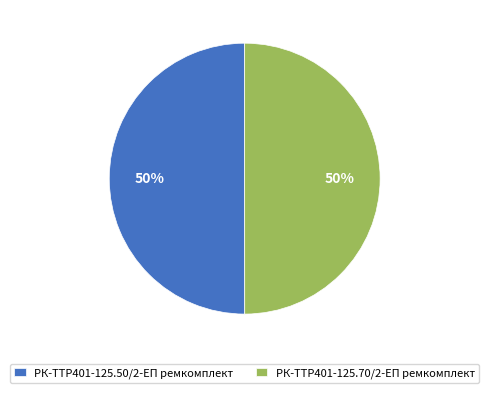

Is the sum of РК-TTР401-125.50/2-ЕП ремкомплект and РК-TTР401-125.70/2-ЕП ремкомплект greater than half?

Yes